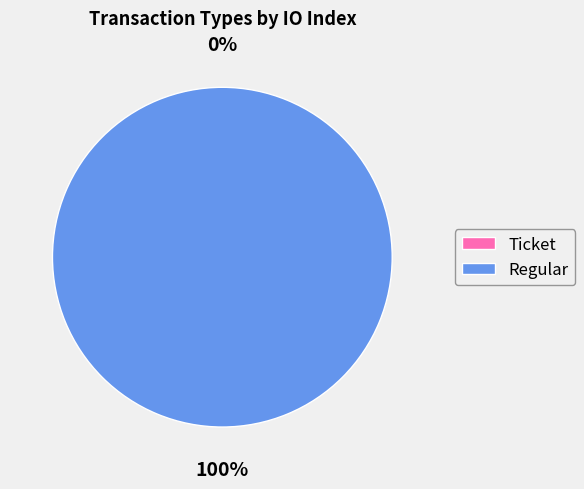

The Ticket slice represents 1% of the pie. True or false?

False